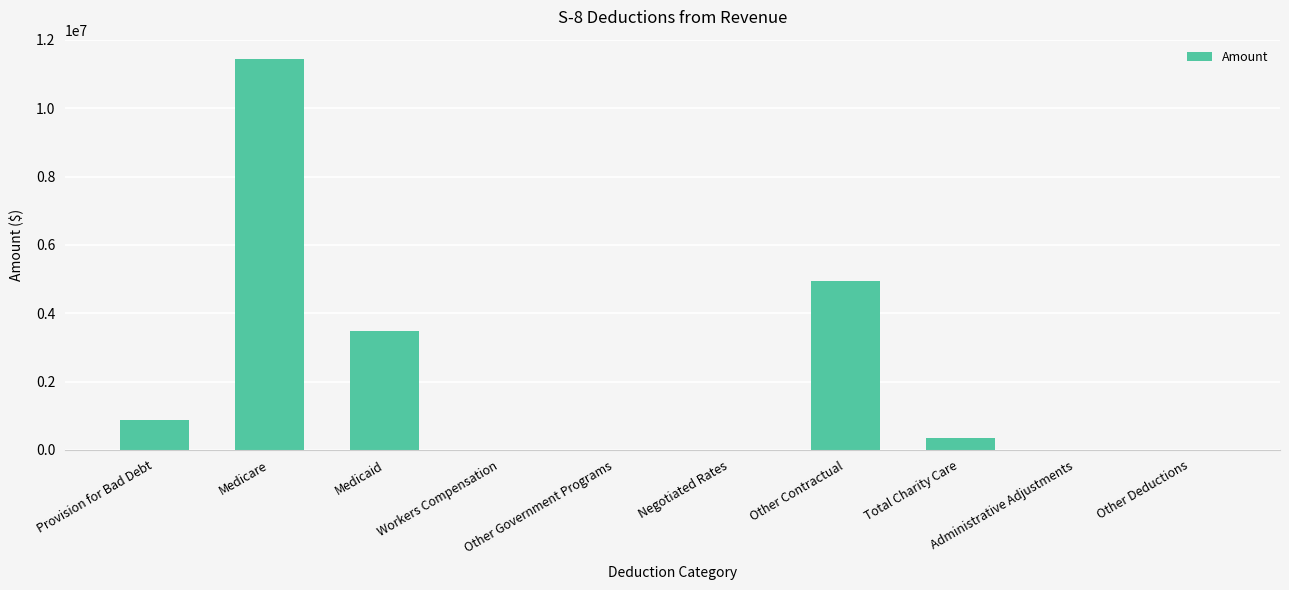

The value at Other Deductions is 0. True or false?

True